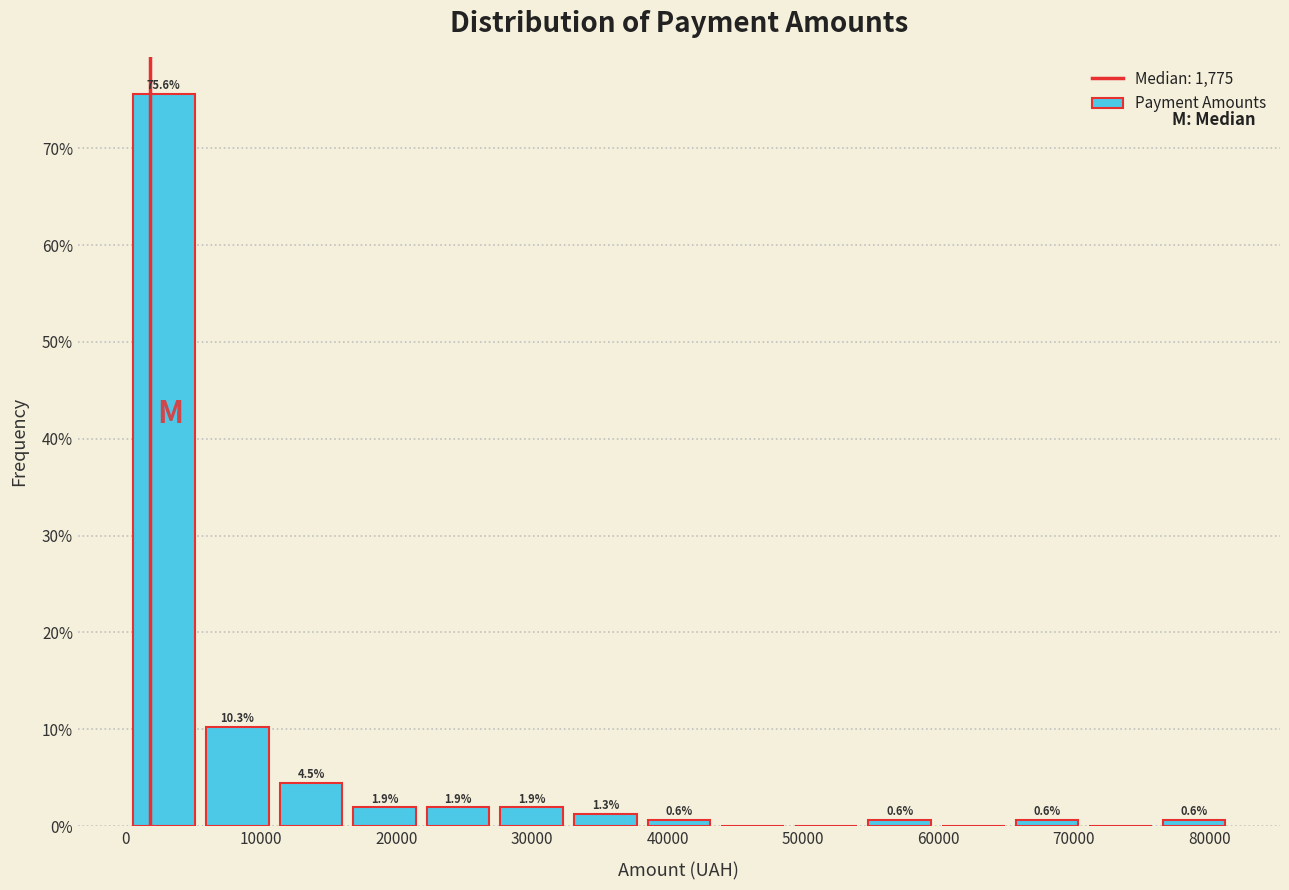

Which range on the x-axis has the tallest bar?

0 to 6000